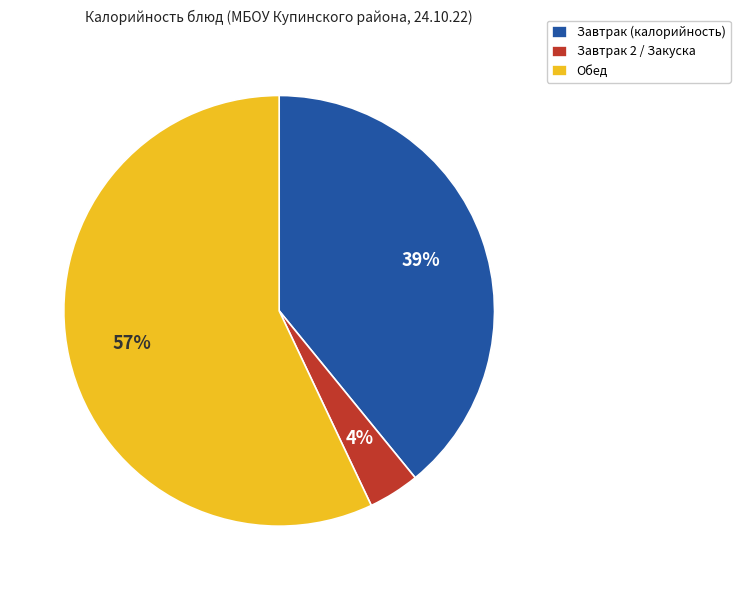

To the nearest percent, what is the average slice percentage?

33%